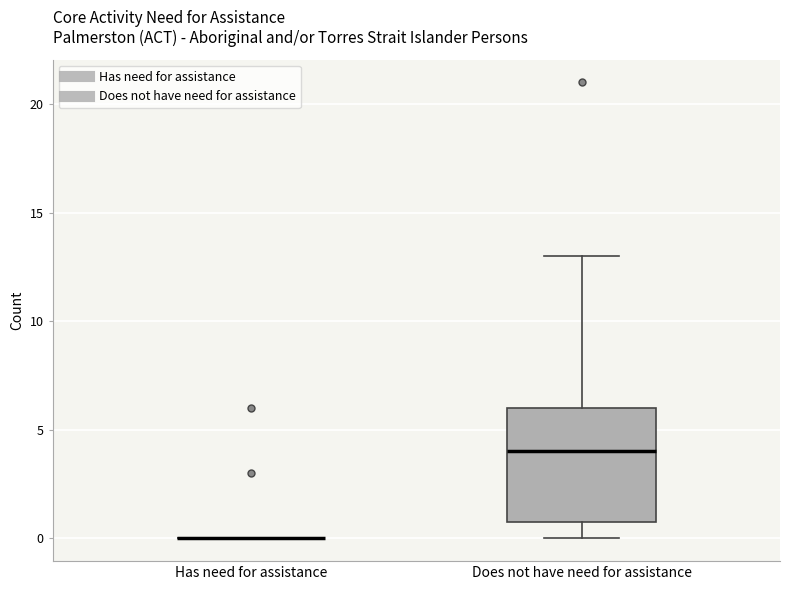

Reading left to right, read every box against the y-axis: the position of its median line, the range the box covers, and the ends of its whiskers. The values are not printed on the chart, so give them approximately, as read against the axis.

Has need for assistance: box collapsed to a line at 0, whiskers 0 to 0
Does not have need for assistance: median 4, box 1 to 6, whiskers 0 to 13